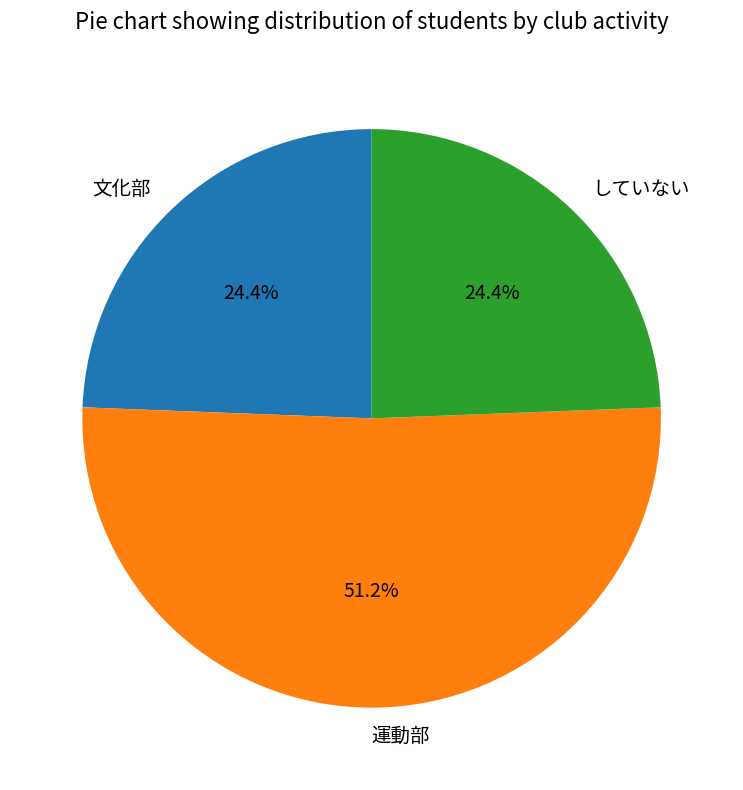

To the nearest percent, what portion does 文化部 represent?

24%